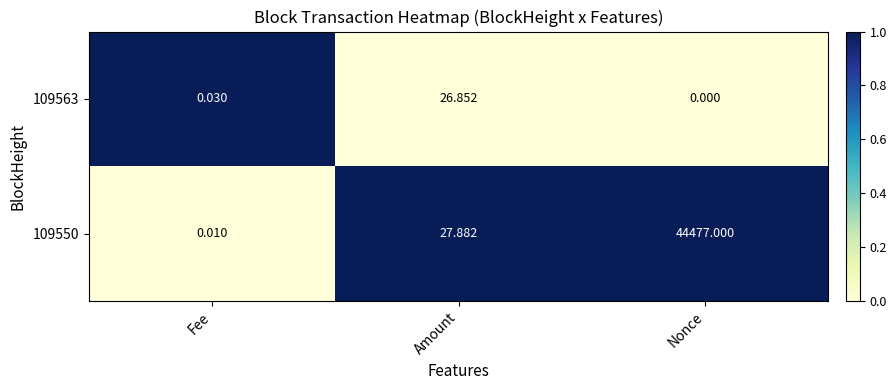

At which label is 109550 closest to 22238?

Amount